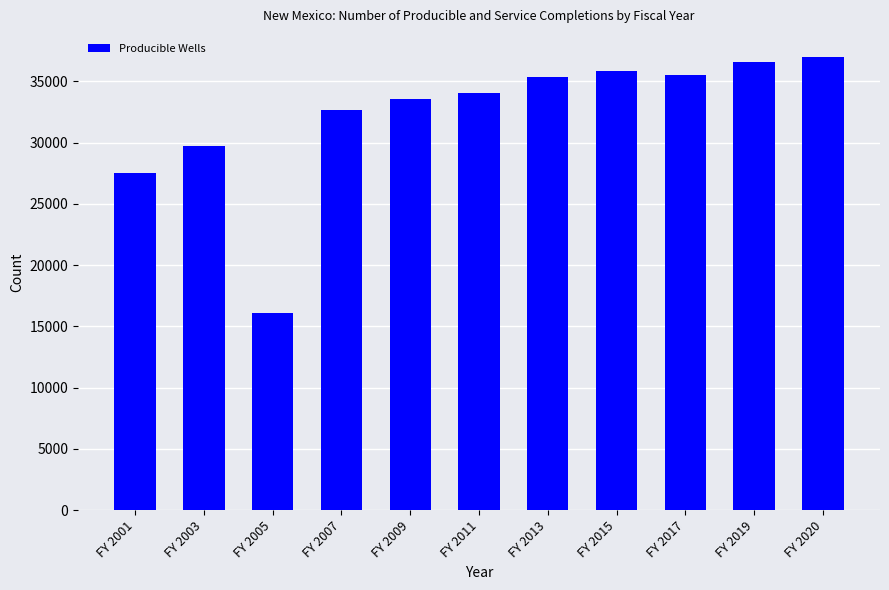

Reading left to right, what are all the values shown in this chart?

FY 2001=27545	FY 2003=29750	FY 2005=16090	FY 2007=32694	FY 2009=33523	FY 2011=34018	FY 2013=35344	FY 2015=35831	FY 2017=35542	FY 2019=36556	FY 2020=37021